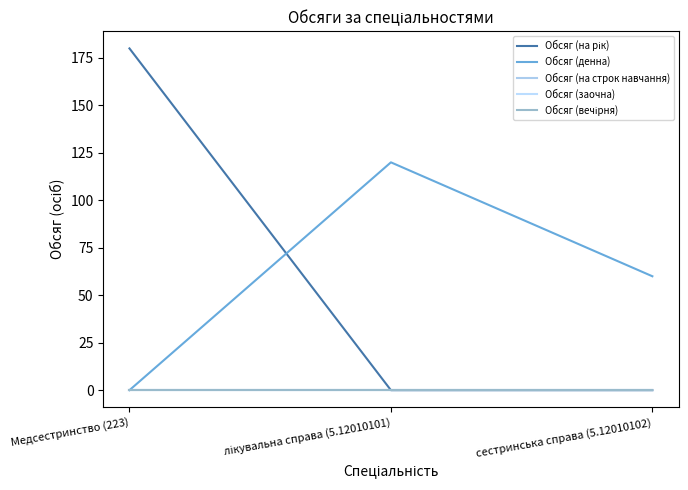

At which label is Обсяг (денна) closest to 60?

сестринська справа (5.12010102)